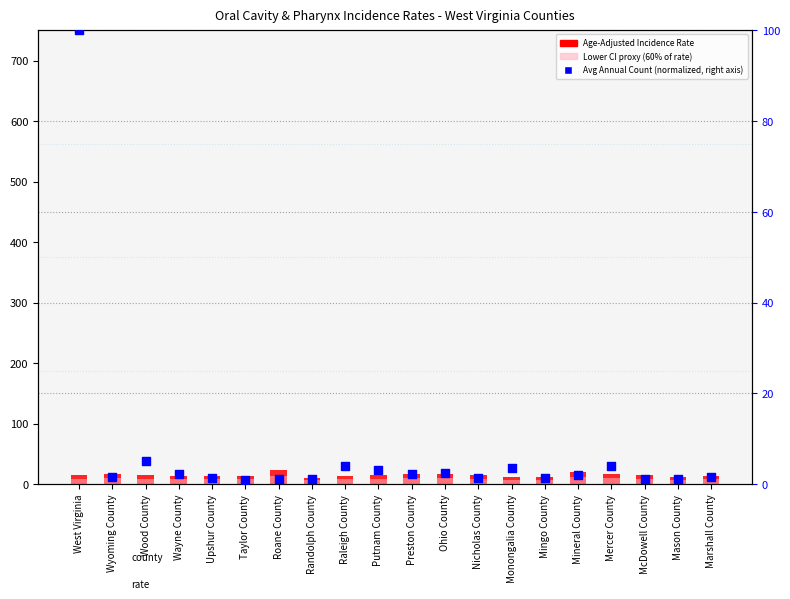

Which series contains the highest Y value?

Average Annual Count (normalized)